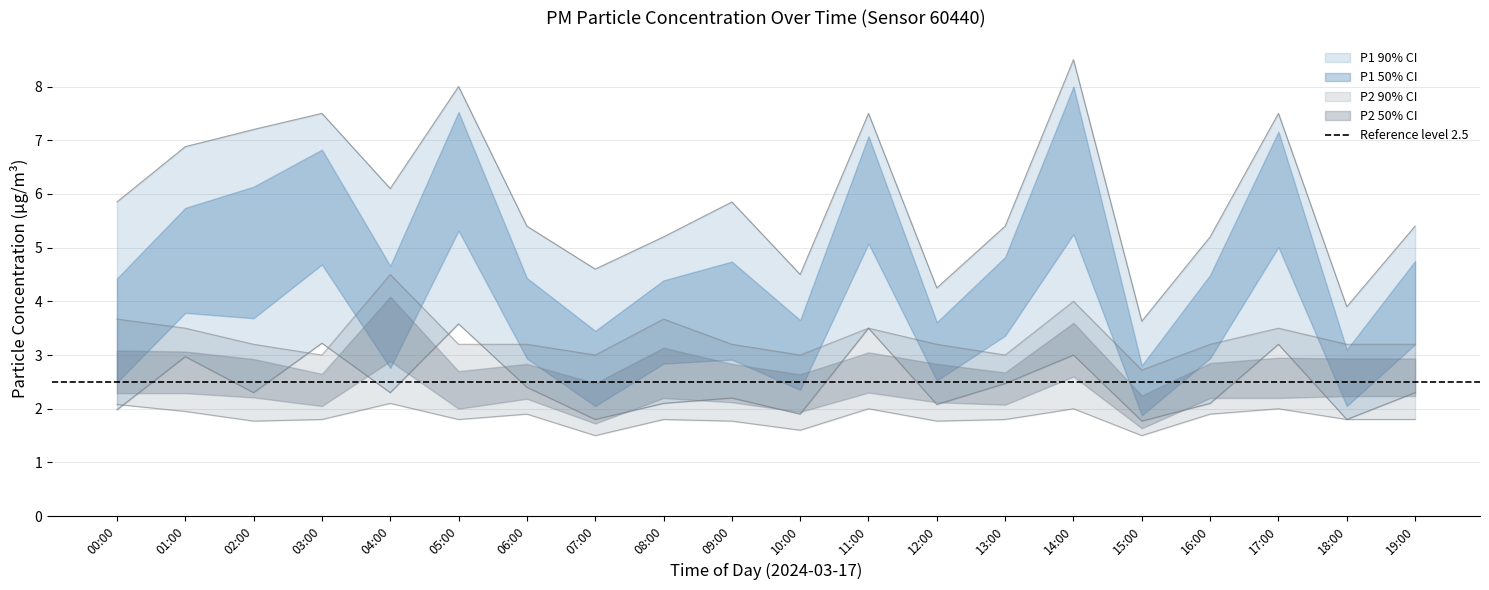

True or false: P2_lower and P1_lower cross at least once.

True